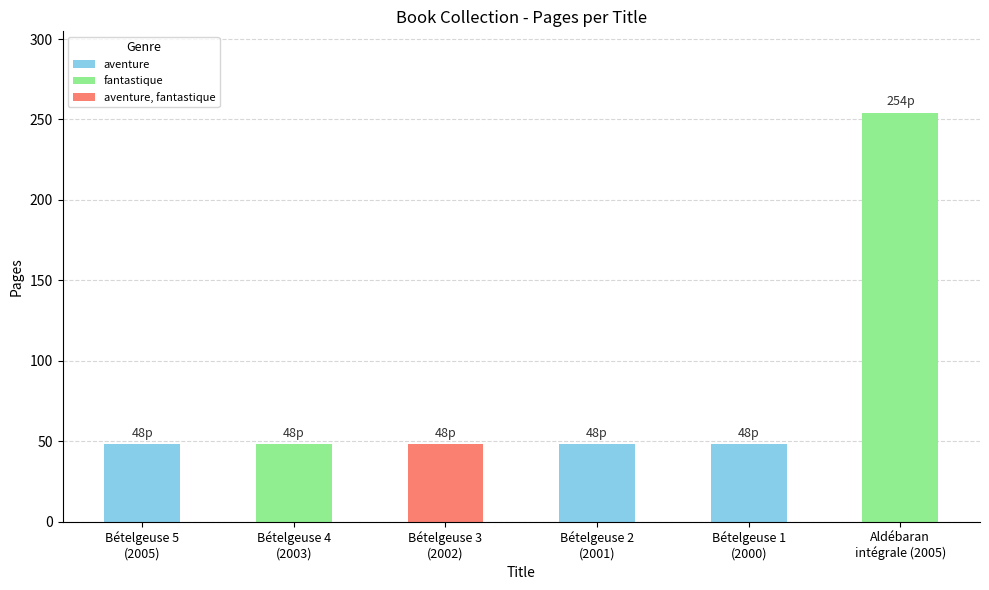

What is the label of the 5th bar from the left?

Bételgeuse 1
(2000)